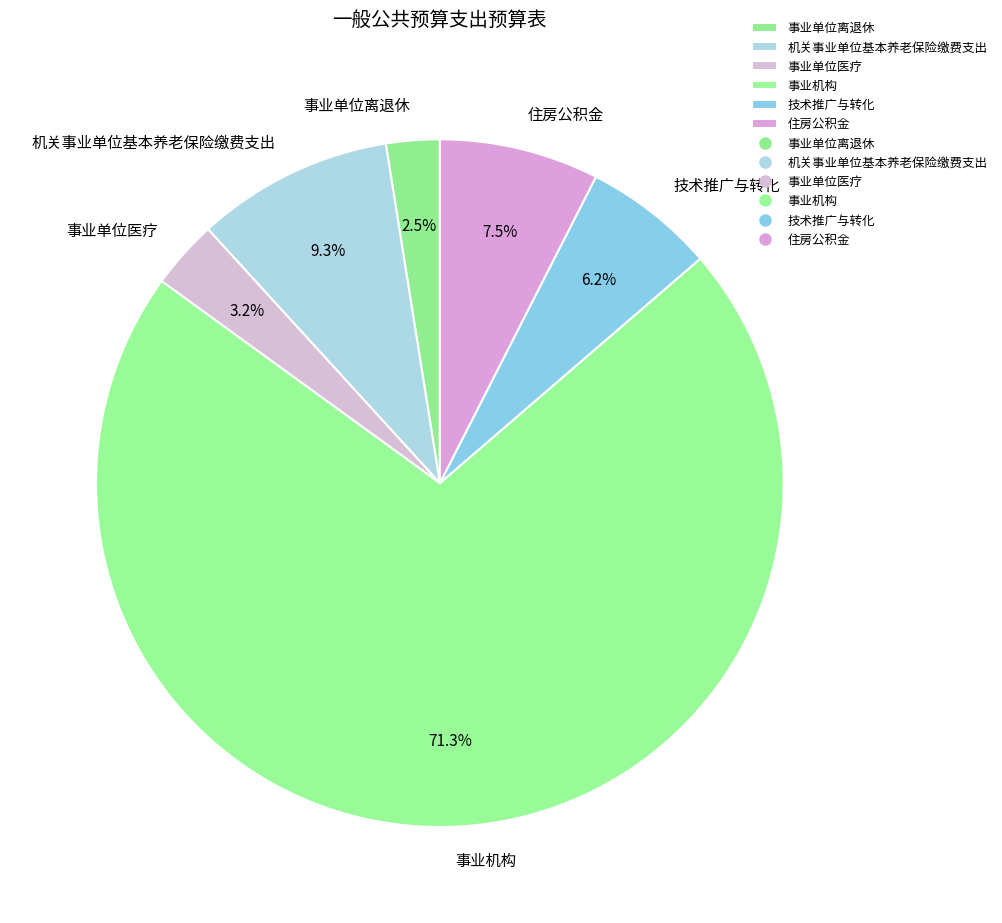

What is the total percentage of 机关事业单位基本养老保险缴费支出 and 住房公积金?

16.8%